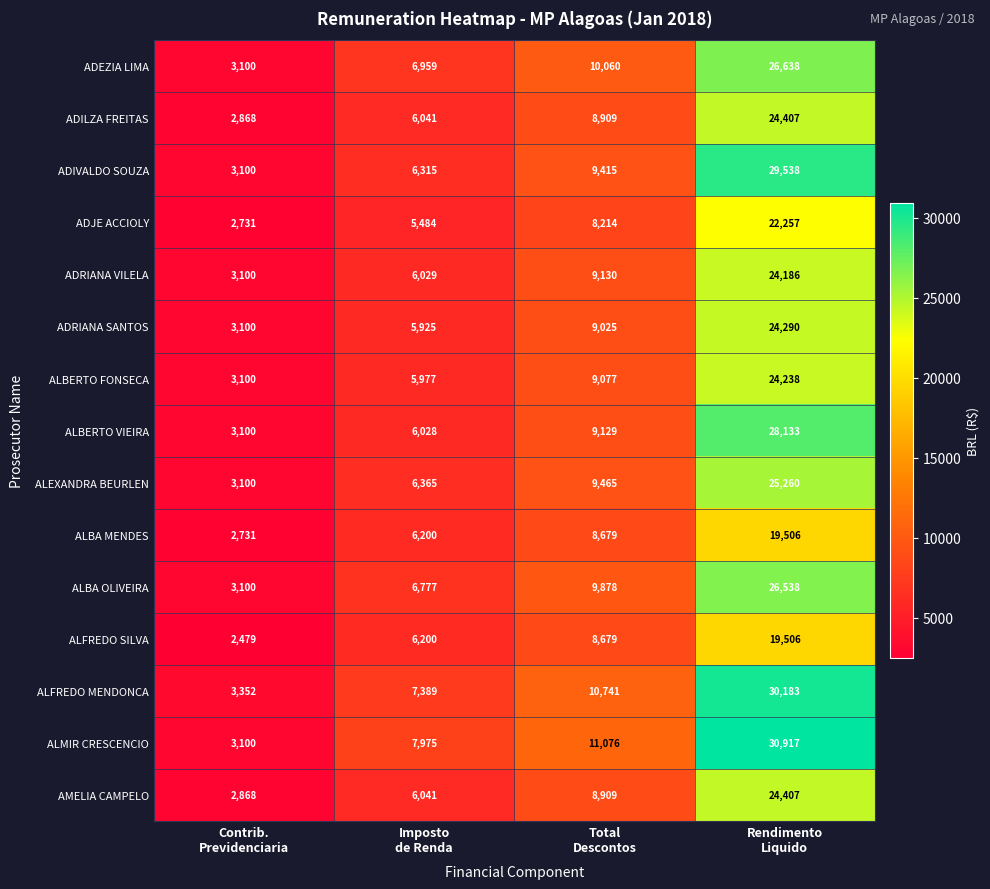

What is the difference between the highest and lowest values at Rendimento
Liquido?

11411